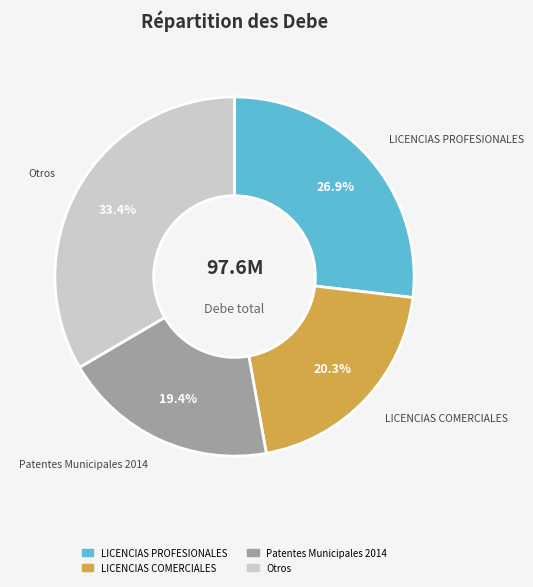

To the nearest percent, what is the difference between the largest and smallest slice percentages?

14%